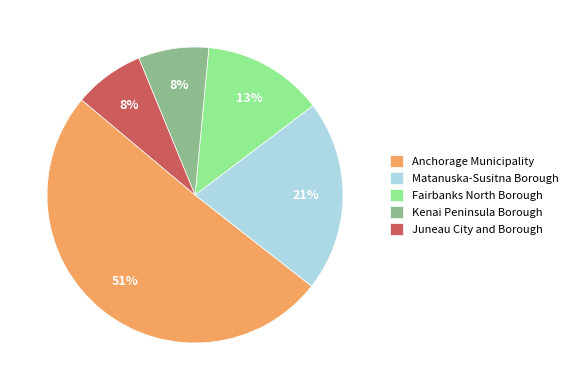

Does Anchorage Municipality account for over 50% of the chart?

Yes